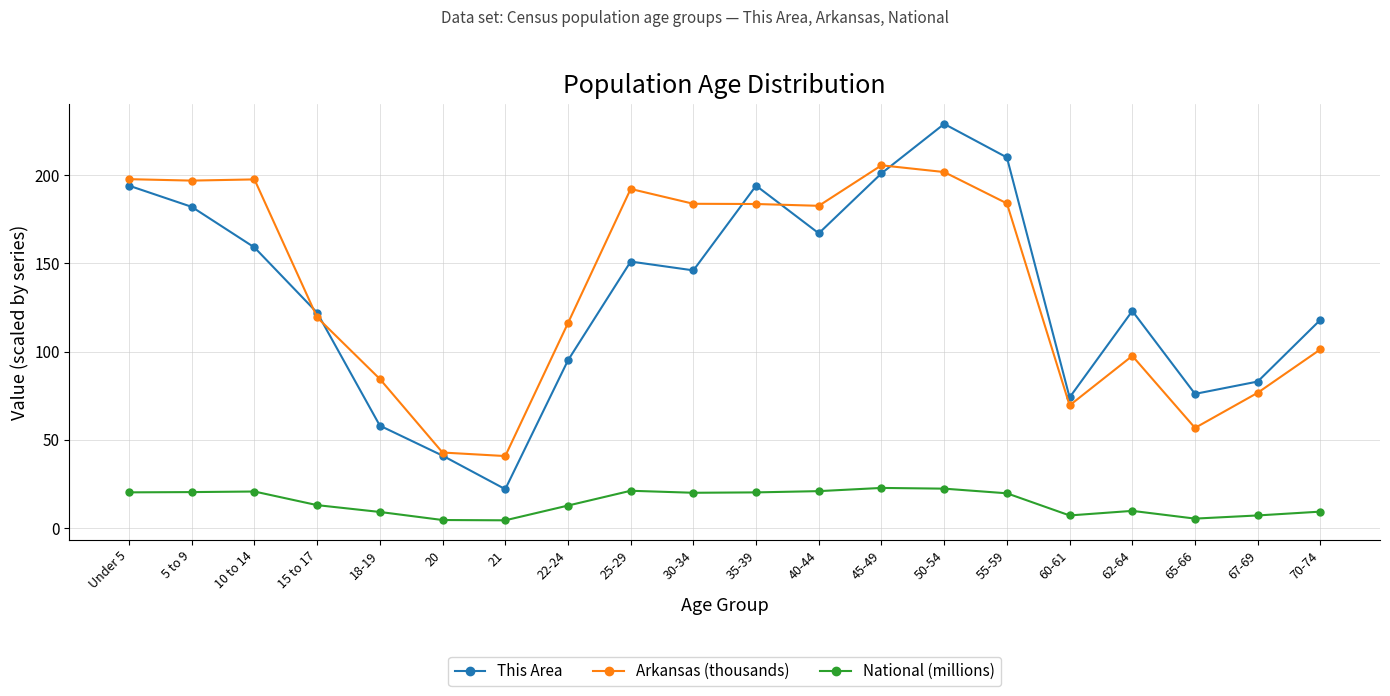

How many lines are shown in the chart?

3